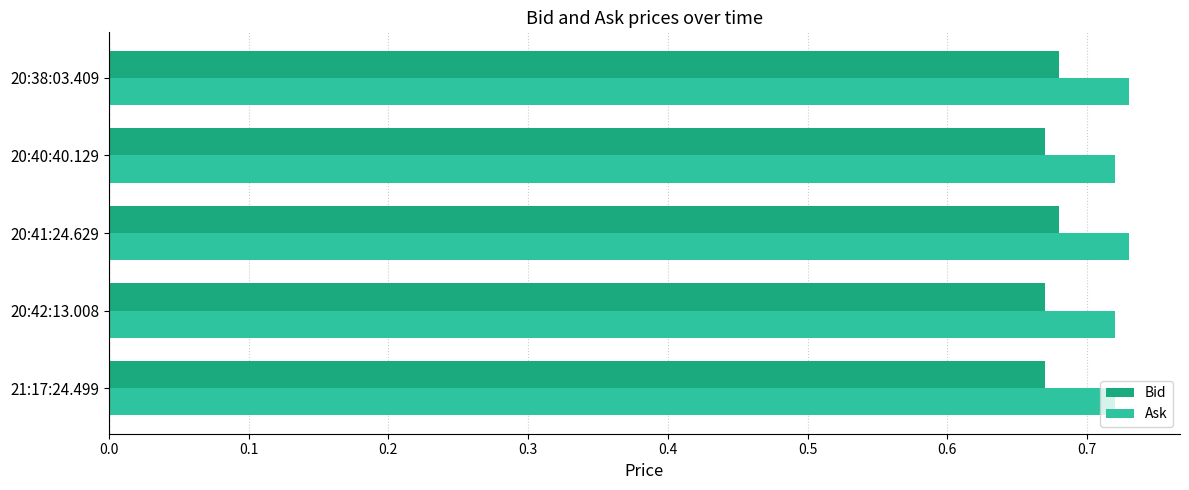

List the series in order of their overall mean, lowest first.

Bid, Ask